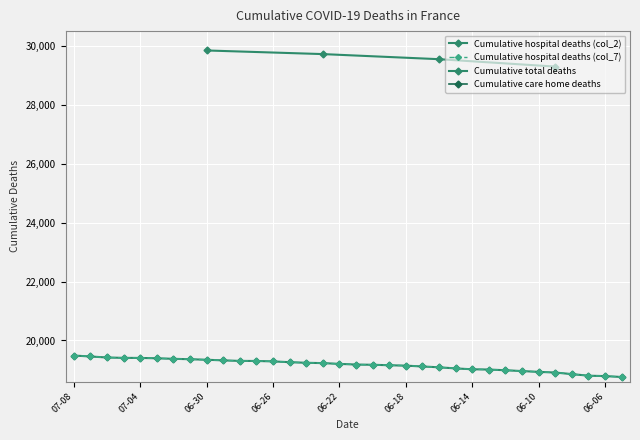

What is the label of the 10th point from the right?

06-14